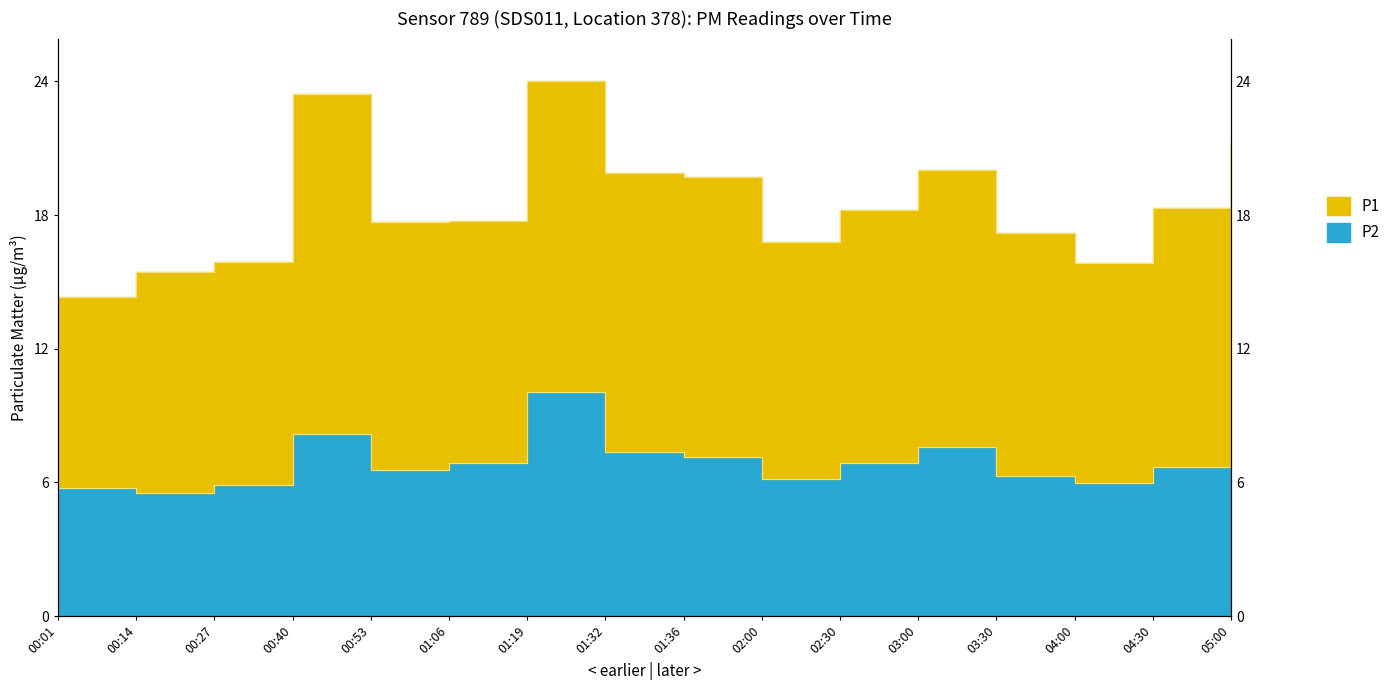

How many categories are shown in the chart?

16